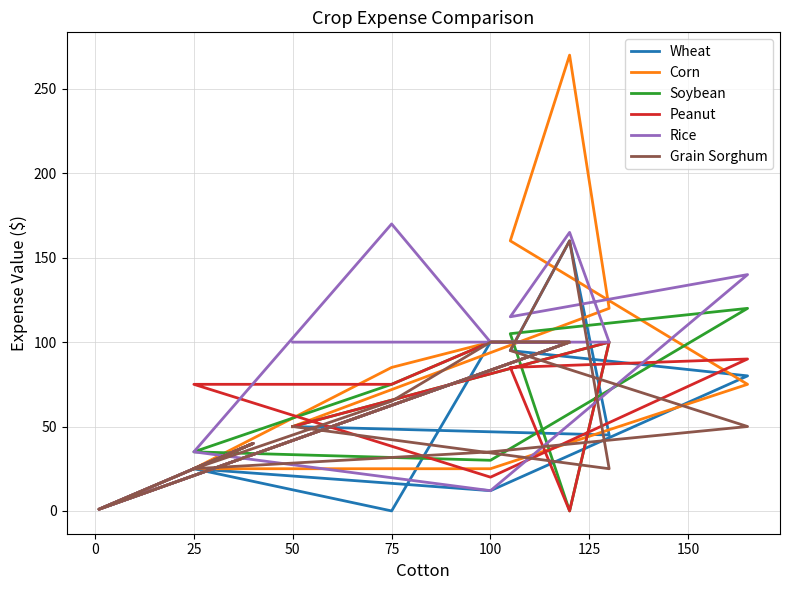

Is the value of Rice at 25 greater than the value of Soybean at 0?

Yes